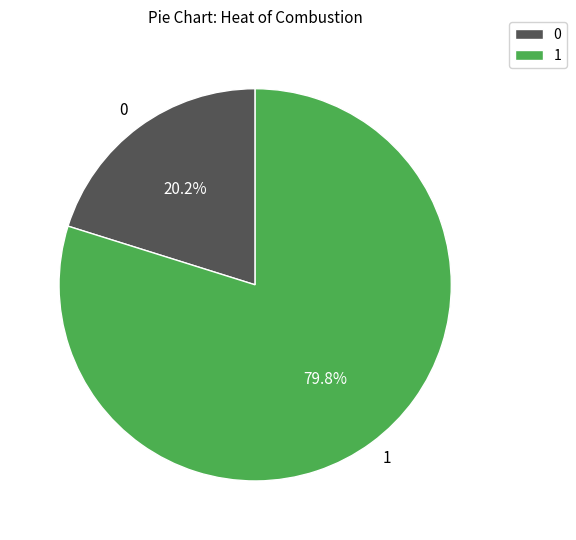

Approximately how many times larger is the value at 0 compared to 1?

0.3